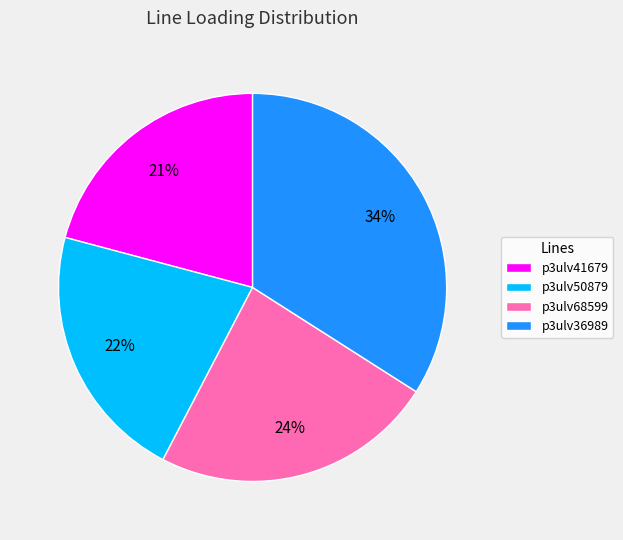

Is it true that p3ulv50879 is 9% of the pie?

False